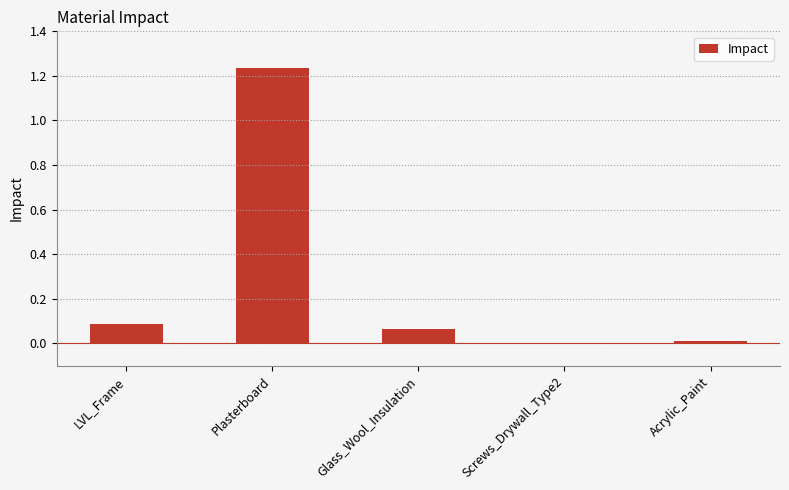

The value at LVL_Frame is 0.1. True or false?

True